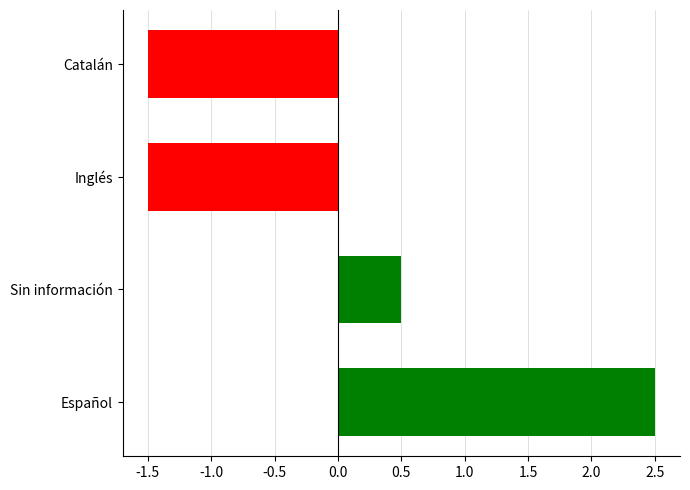

How many values are below zero?

2